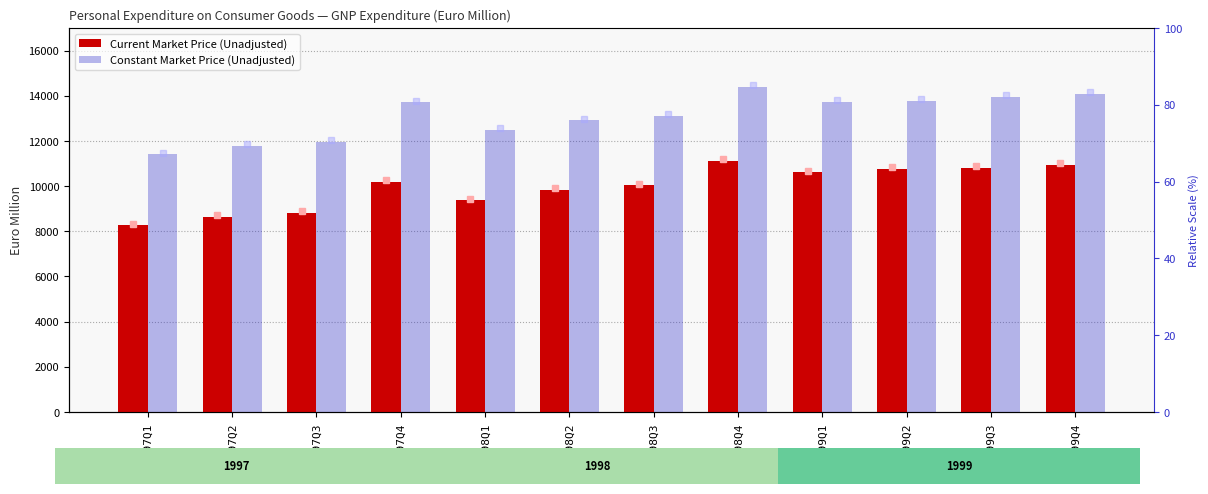

Which series has the largest total across all categories?

Constant Market Price (Unadjusted)